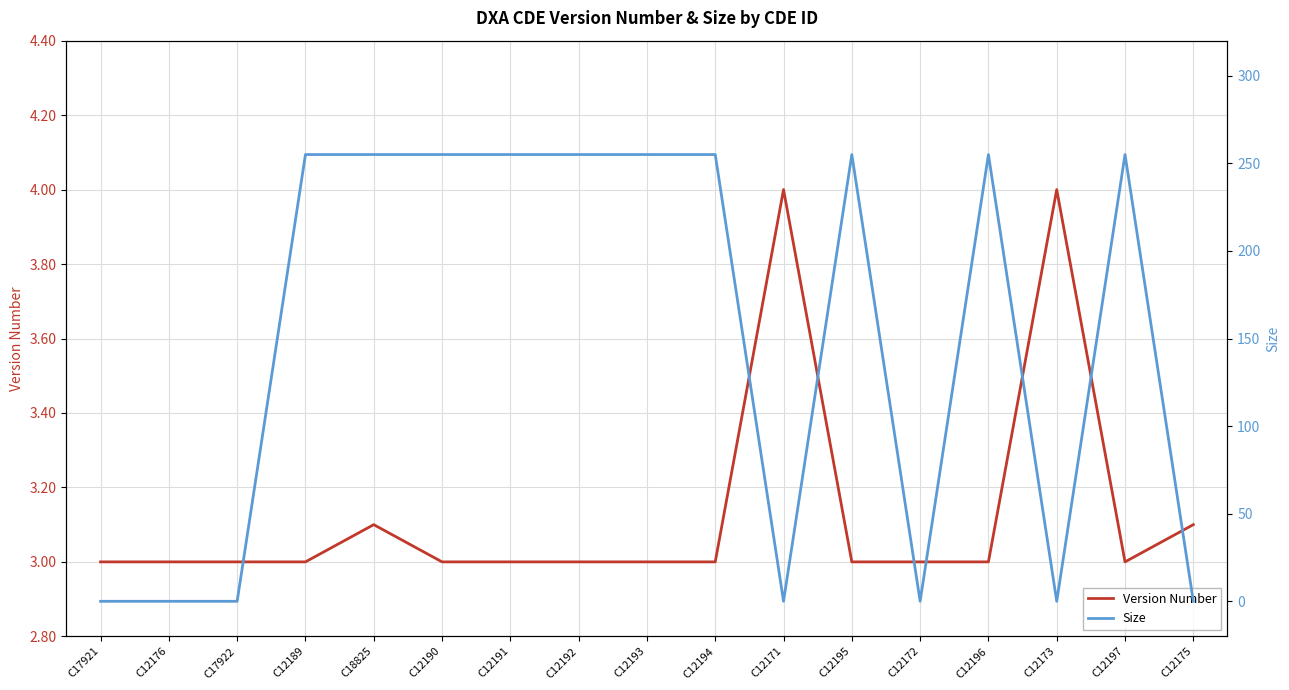

At which label is Version Number closest to 3?

C17921